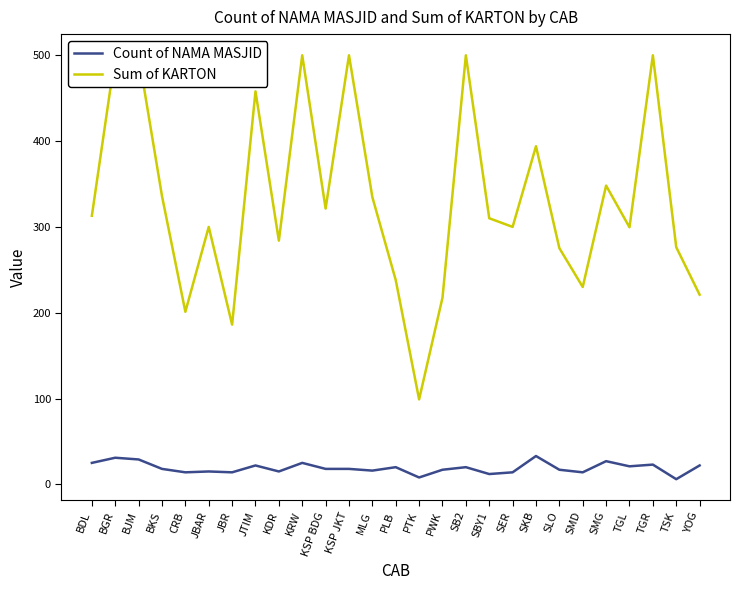

Is it true that Count of NAMA MASJID equals 50.3 at BJM?

False